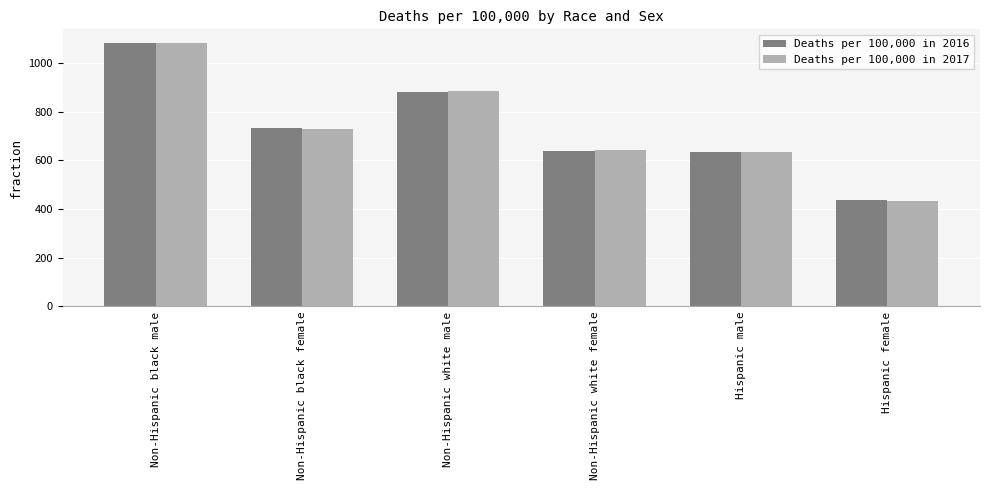

Is it true that Deaths per 100,000 in 2017 equals 631.8 at Hispanic male?

True